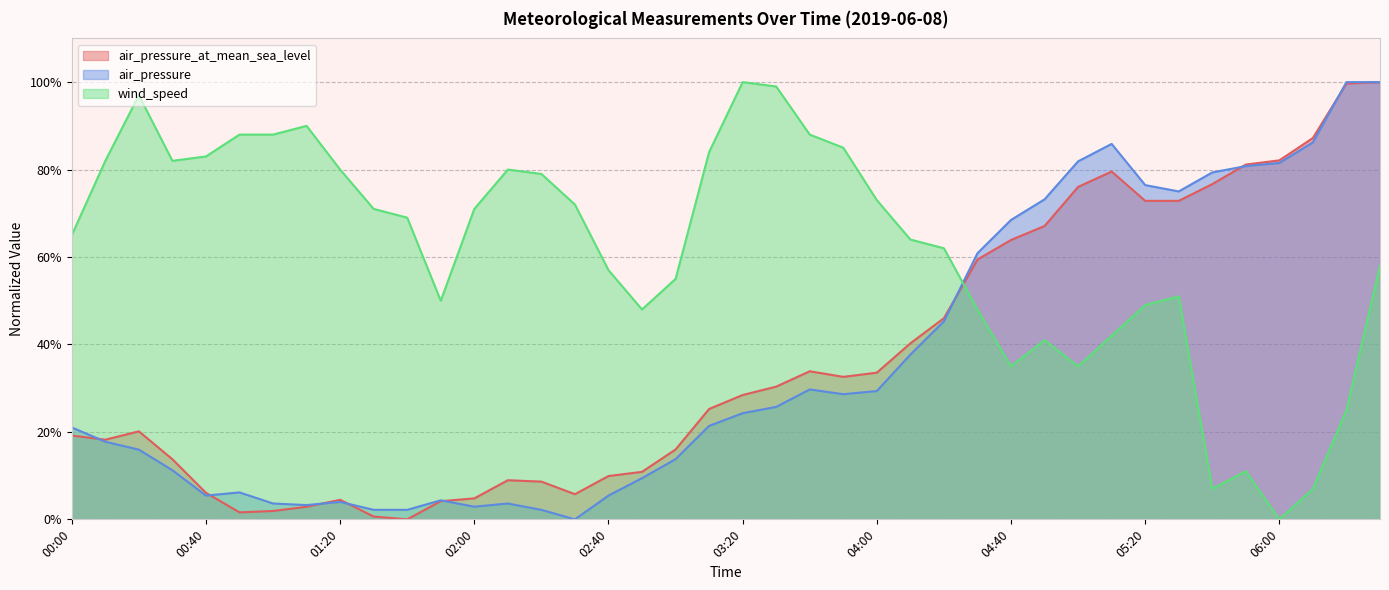

At which label does air_pressure reach its minimum?

02:30